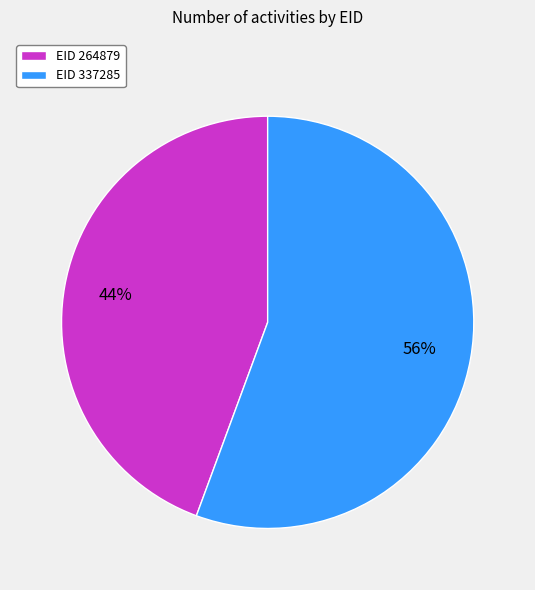

The EID 337285 slice represents 70% of the pie. True or false?

False